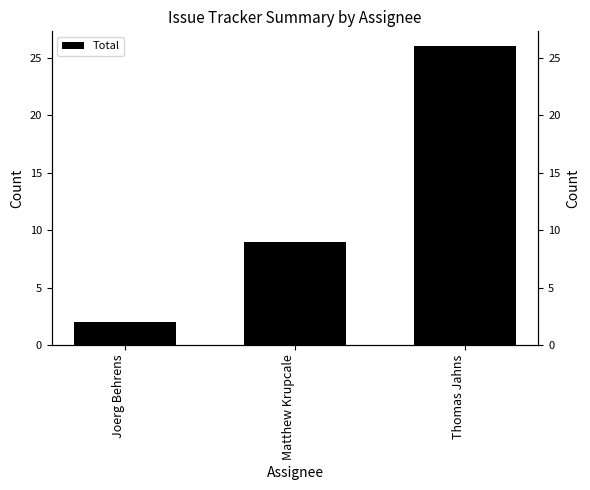

Reading right to left, what are all the values shown in this chart?

26	9	2